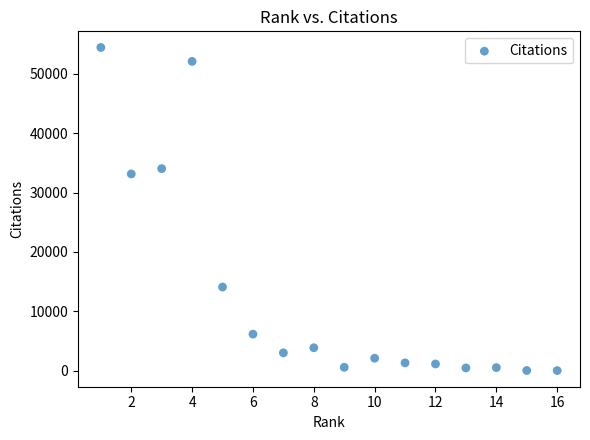

What is the range of Y values (max minus min)?

54443